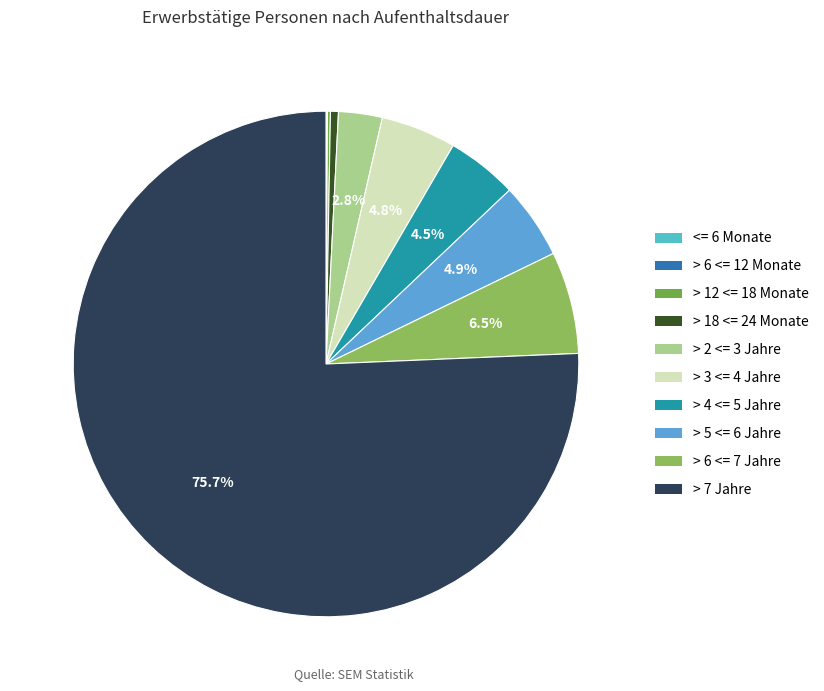

Which category has the smallest portion of the pie?

<= 6 Monate